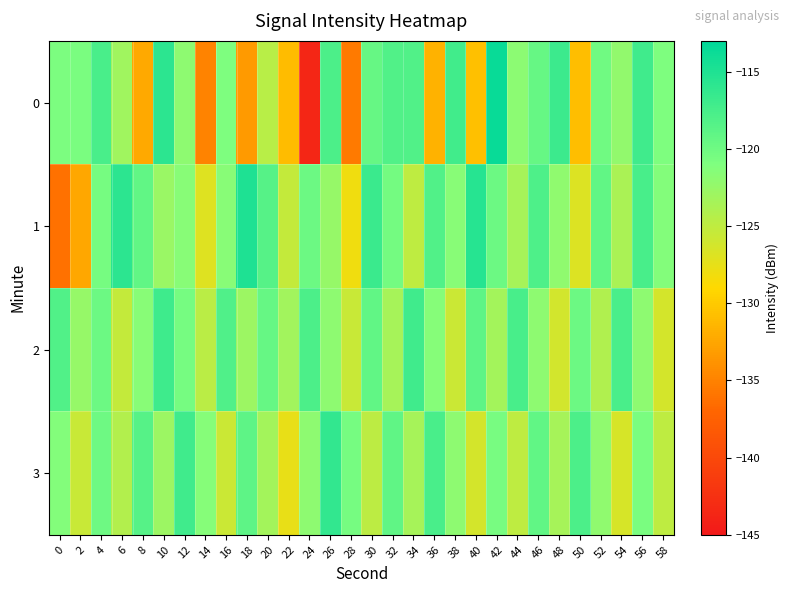

Which series changed the most between 46 and 48?

2